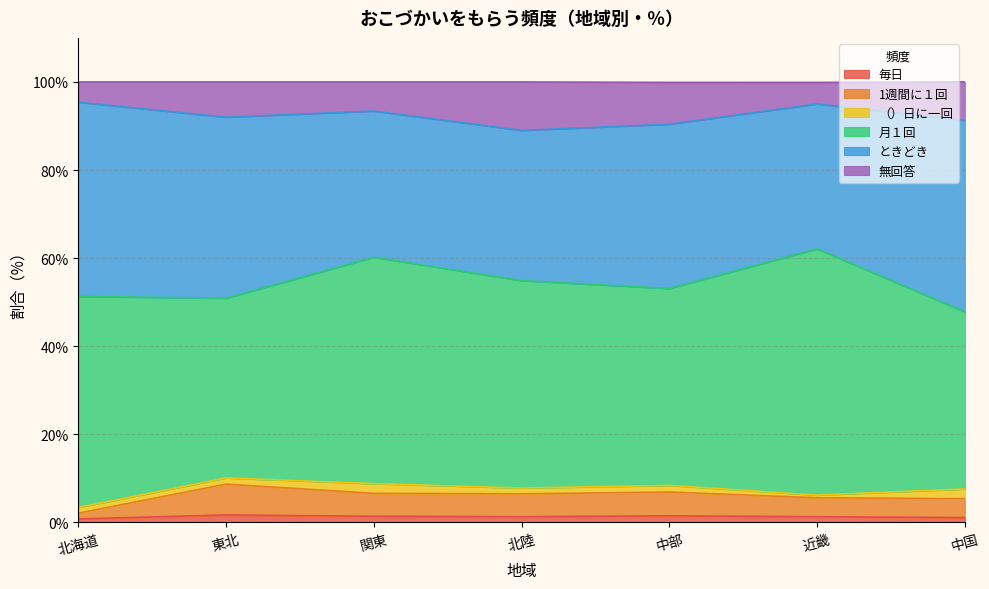

Which has a higher value, 中国 or 中部?

中部